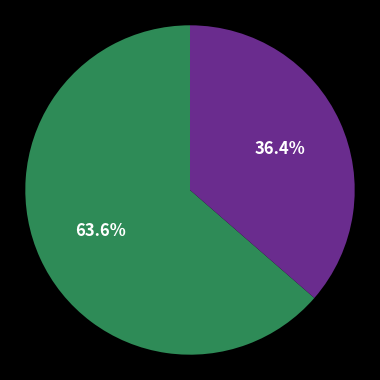

Count the number of slices in the pie.

2